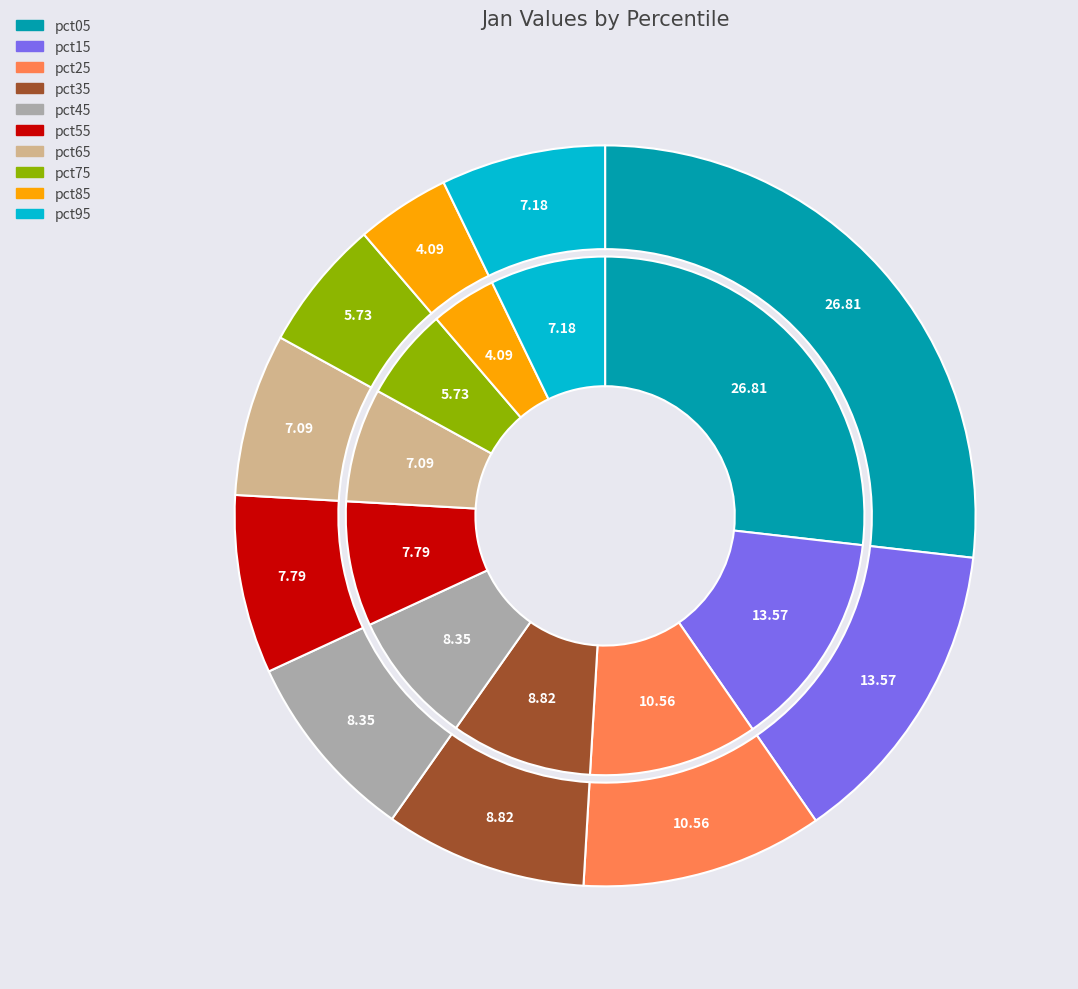

Approximately how many times larger is the value at pct95 compared to pct35?

0.8